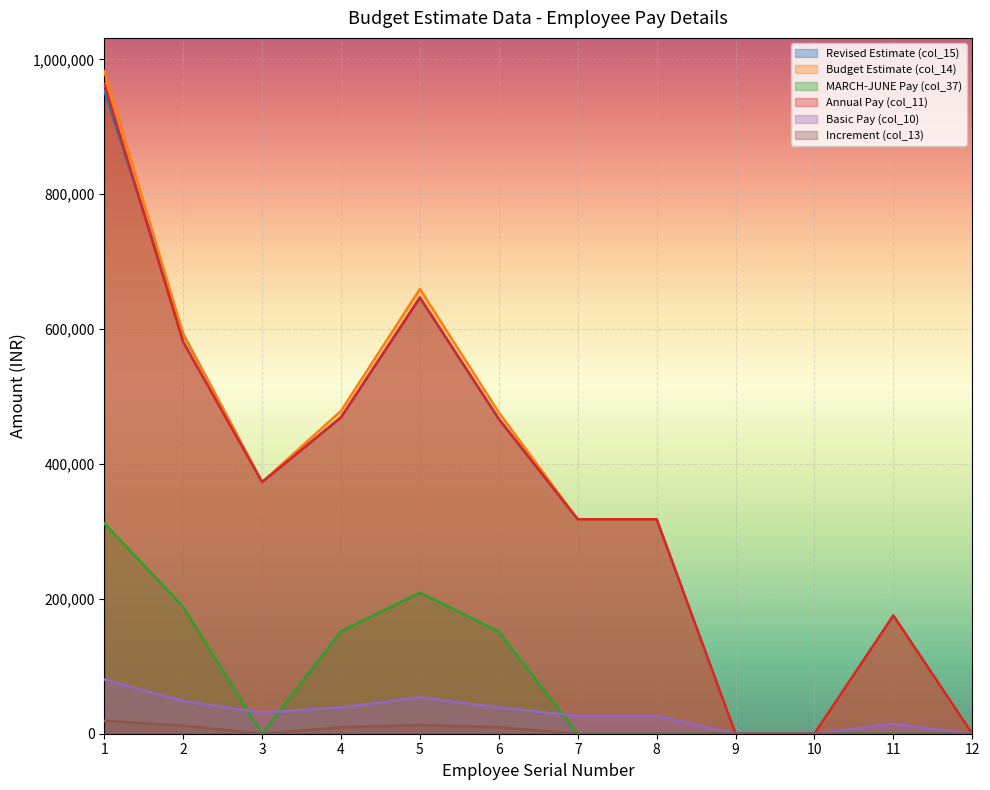

The value of MARCH-JUNE Pay (col_37) at 6 is 151200. True or false?

True